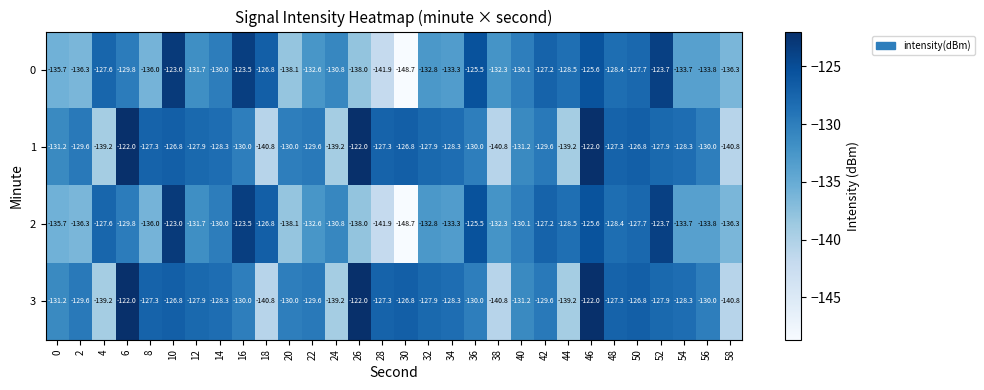

At which category is the sum across all series the highest?

46